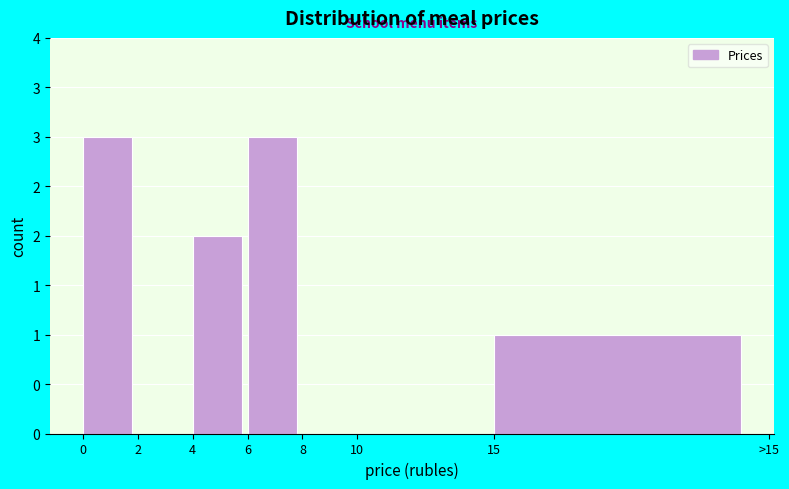

Are the bars horizontal?

No